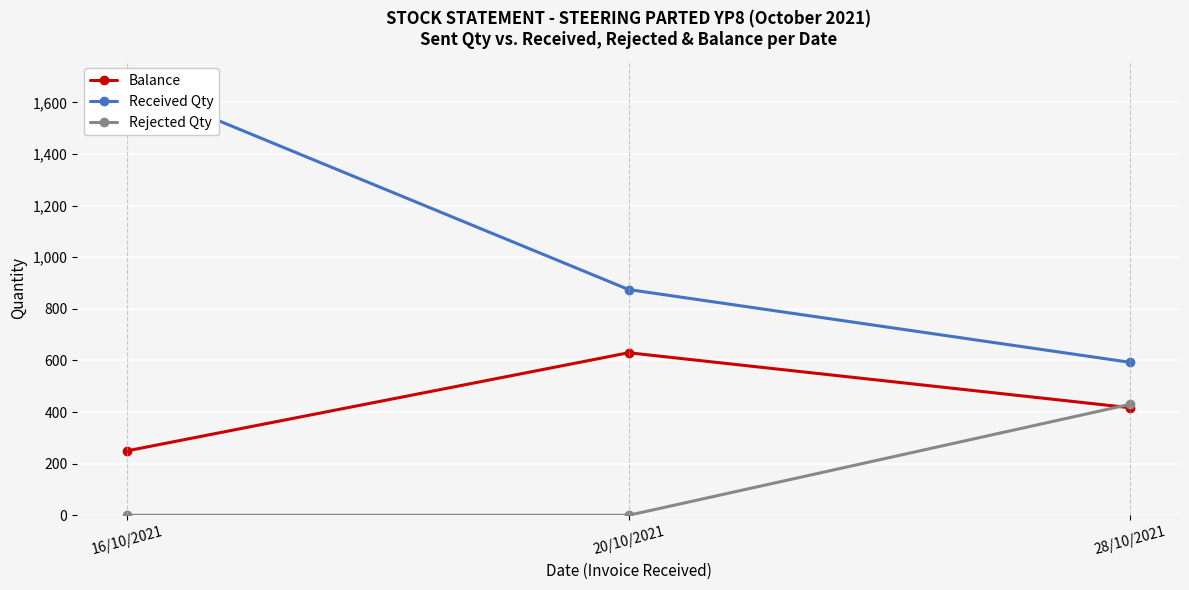

How many lines are shown in the chart?

3